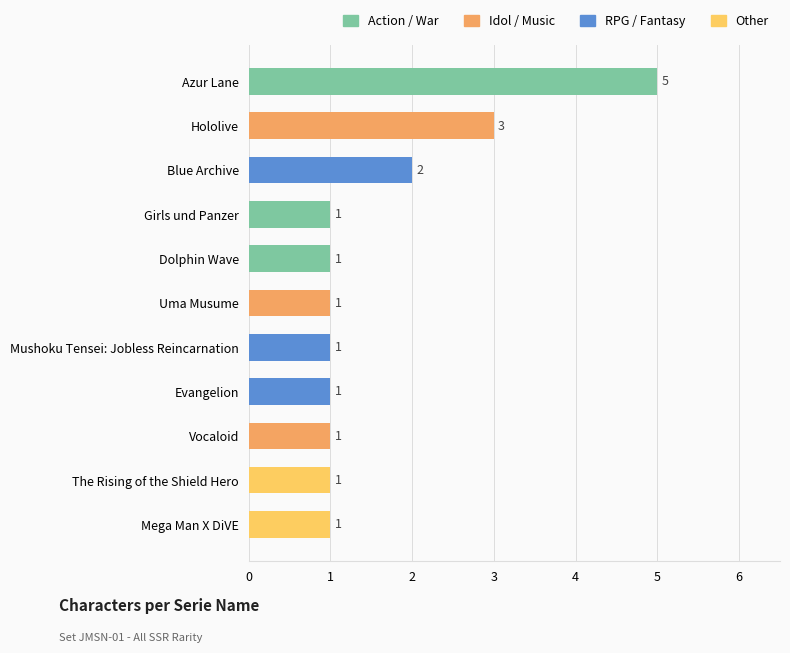

How many values are between 1 and 2?

9